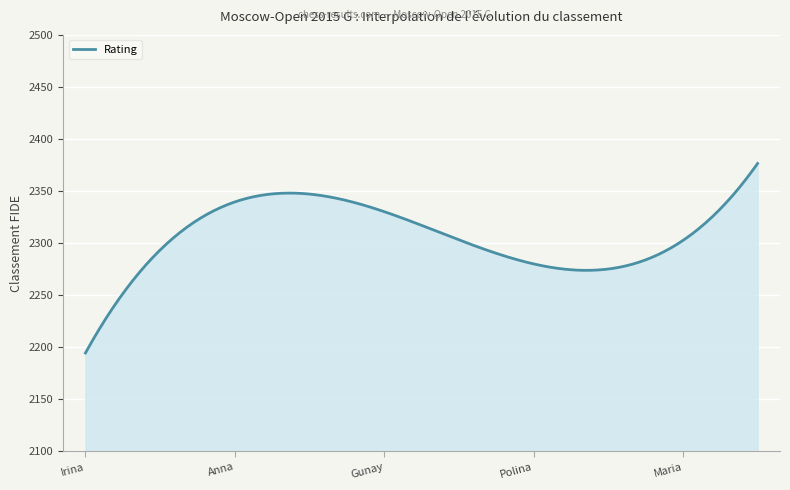

What is the minimum value shown in the chart?

2194.5